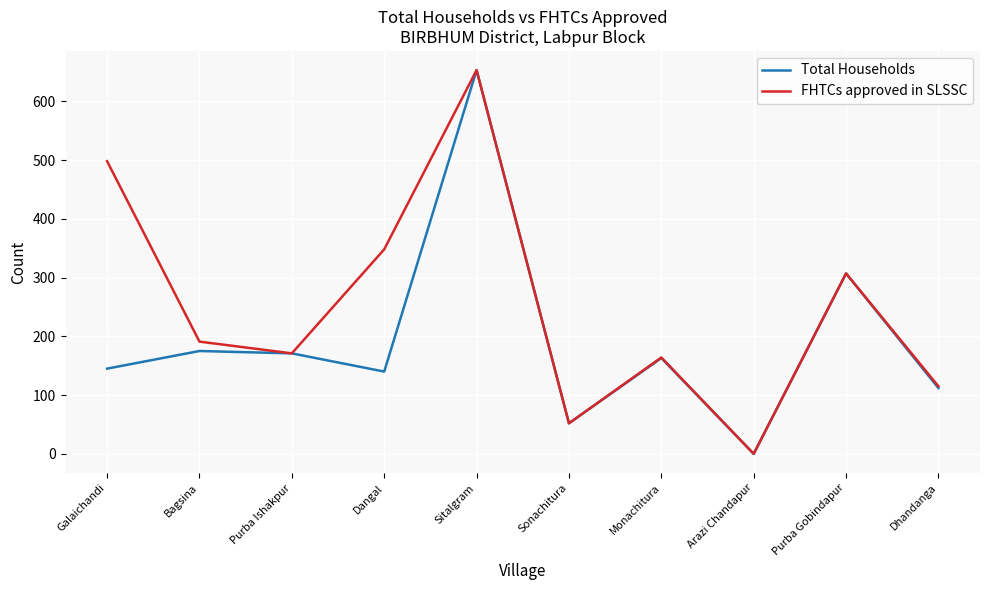

At which label does FHTCs approved in SLSSC first exceed 191?

Galaichandi